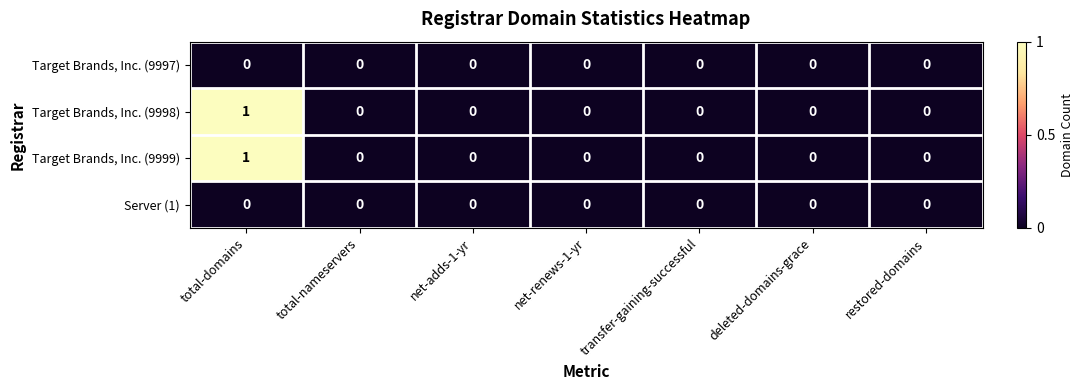

Reading left to right, extract all data points from this chart.

Target Brands, Inc. (9997): 0	0	0	0	0	0	0
Target Brands, Inc. (9998): 1	0	0	0	0	0	0
Target Brands, Inc. (9999): 1	0	0	0	0	0	0
Server (1): 0	0	0	0	0	0	0